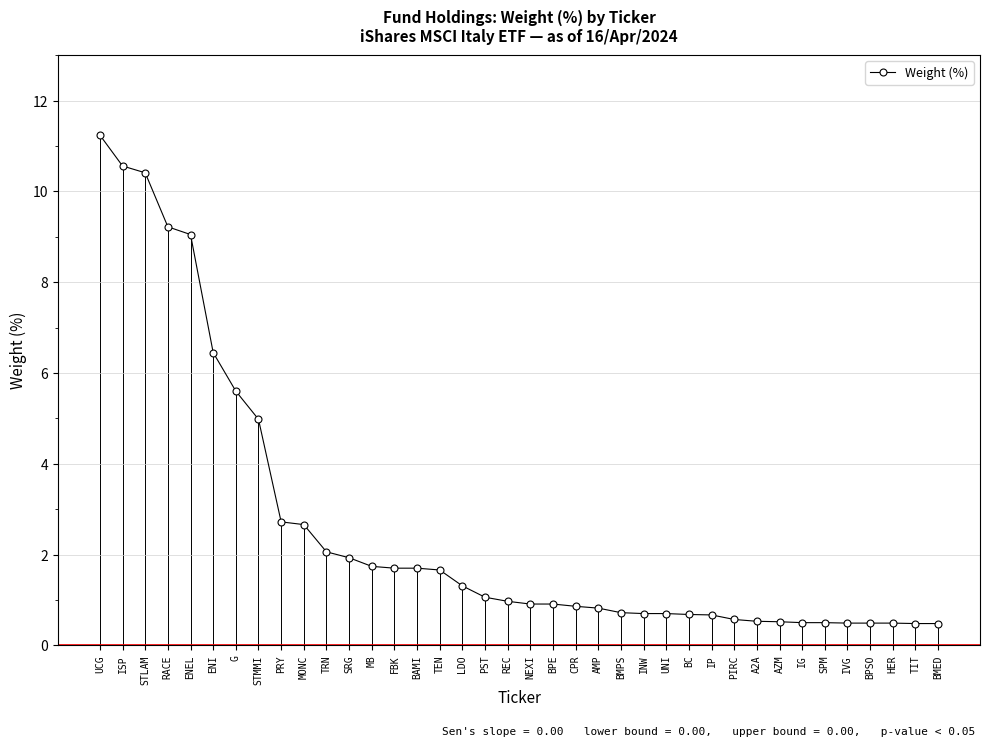

Between INW and IVG, which is larger?

INW